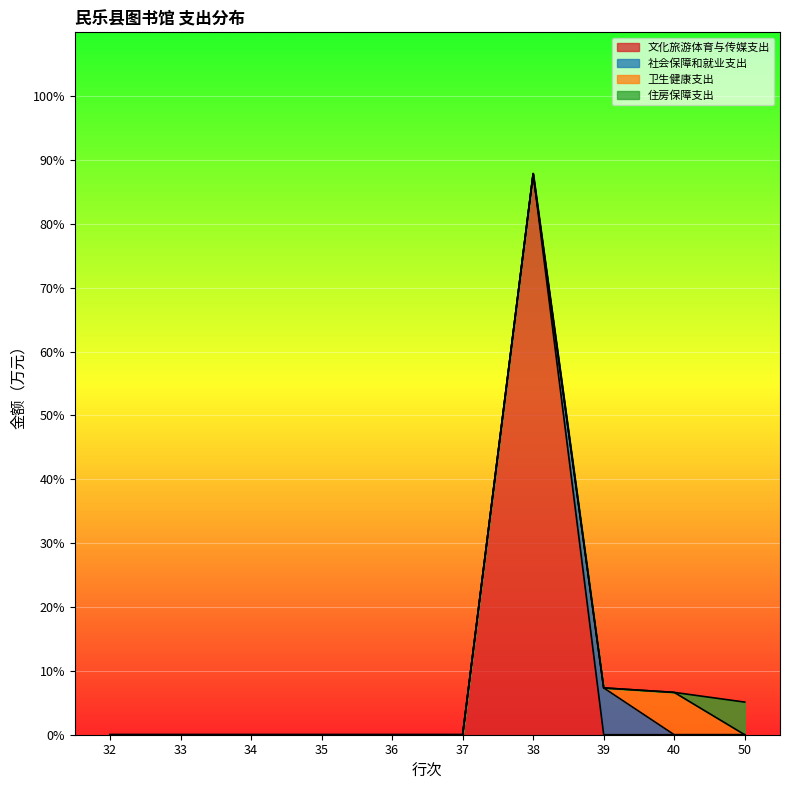

In 社会保障和就业支出, how many points are higher than both neighbors (excluding endpoints)?

1